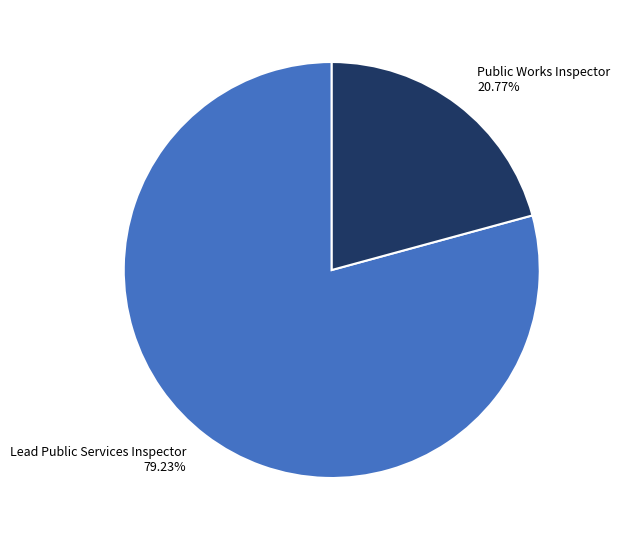

Does Lead Public Services Inspector account for over 50% of the chart?

Yes